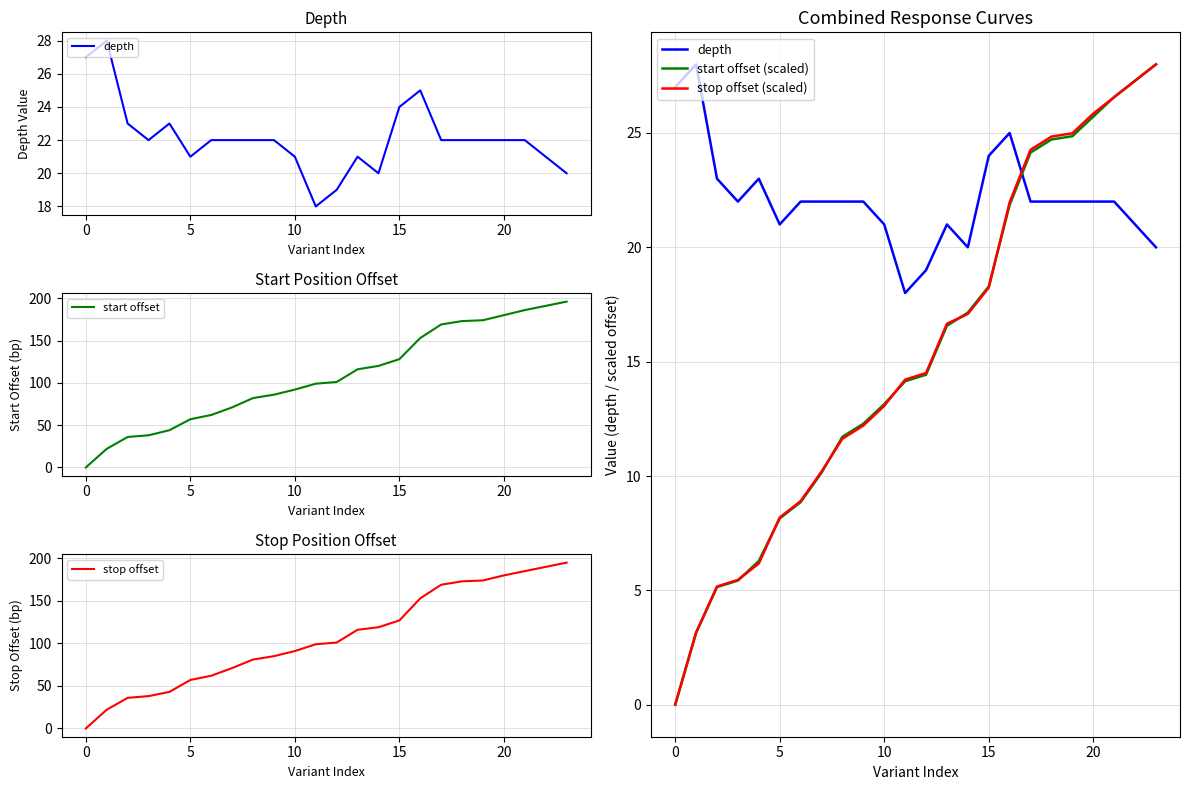

At which category does the chart reach its peak across all series?

23